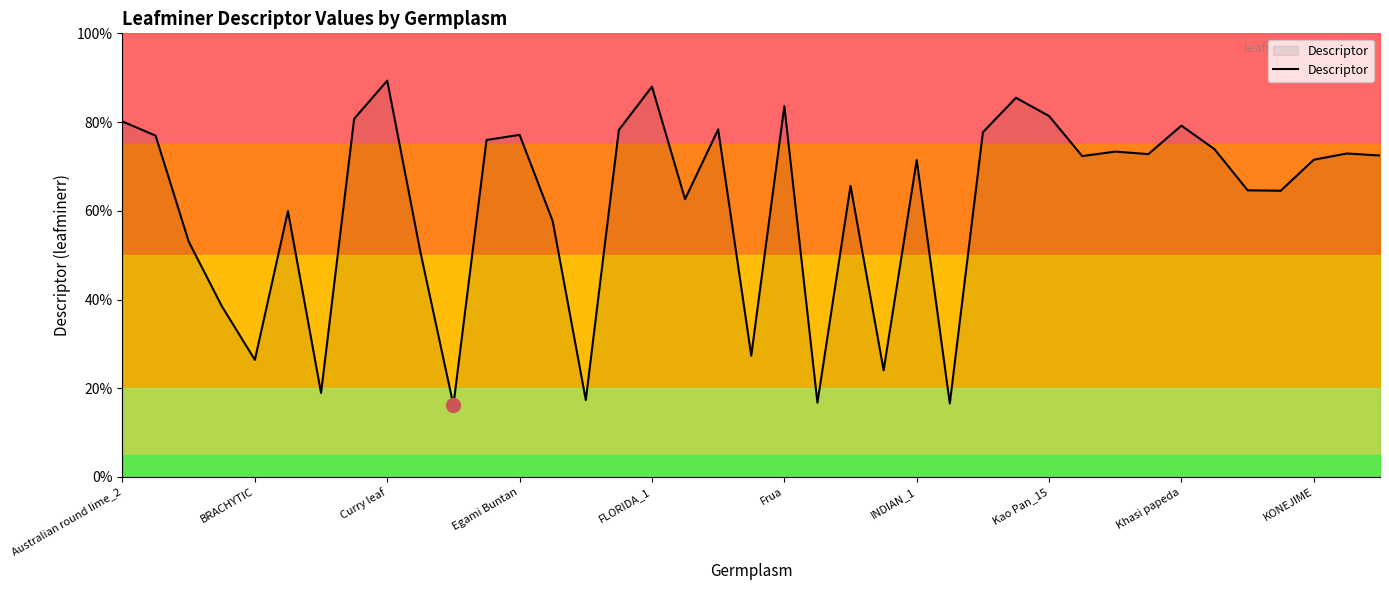

What is the change in value from 14 to 34?

+47.3